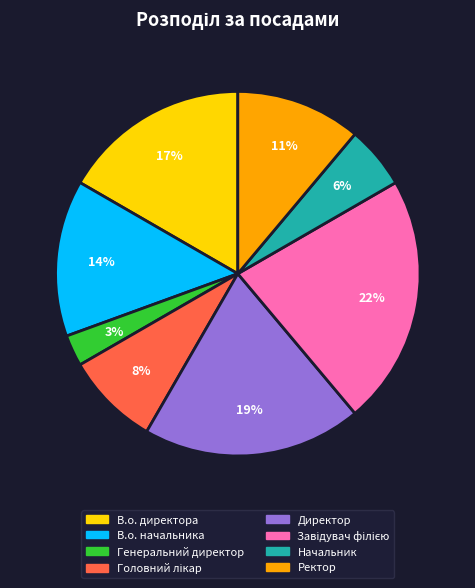

The Ректор slice represents 1% of the pie. True or false?

False